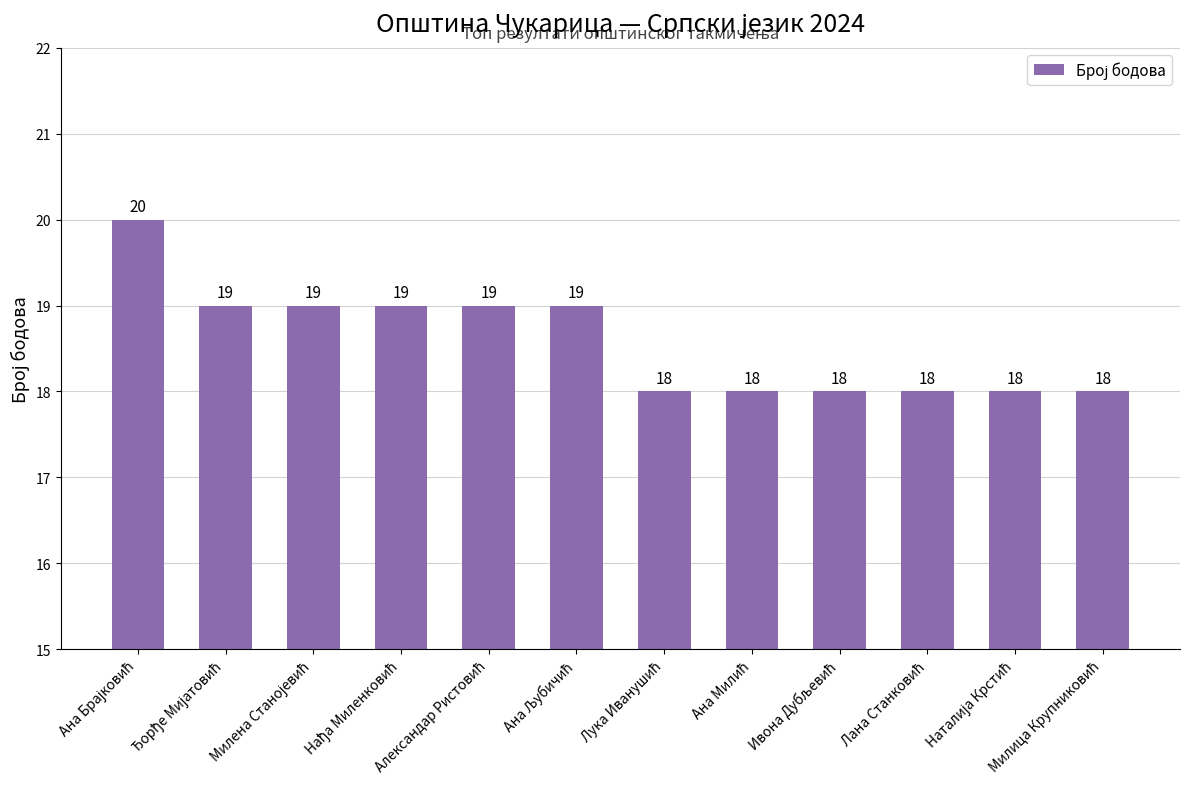

What is the minimum value shown in the chart?

18